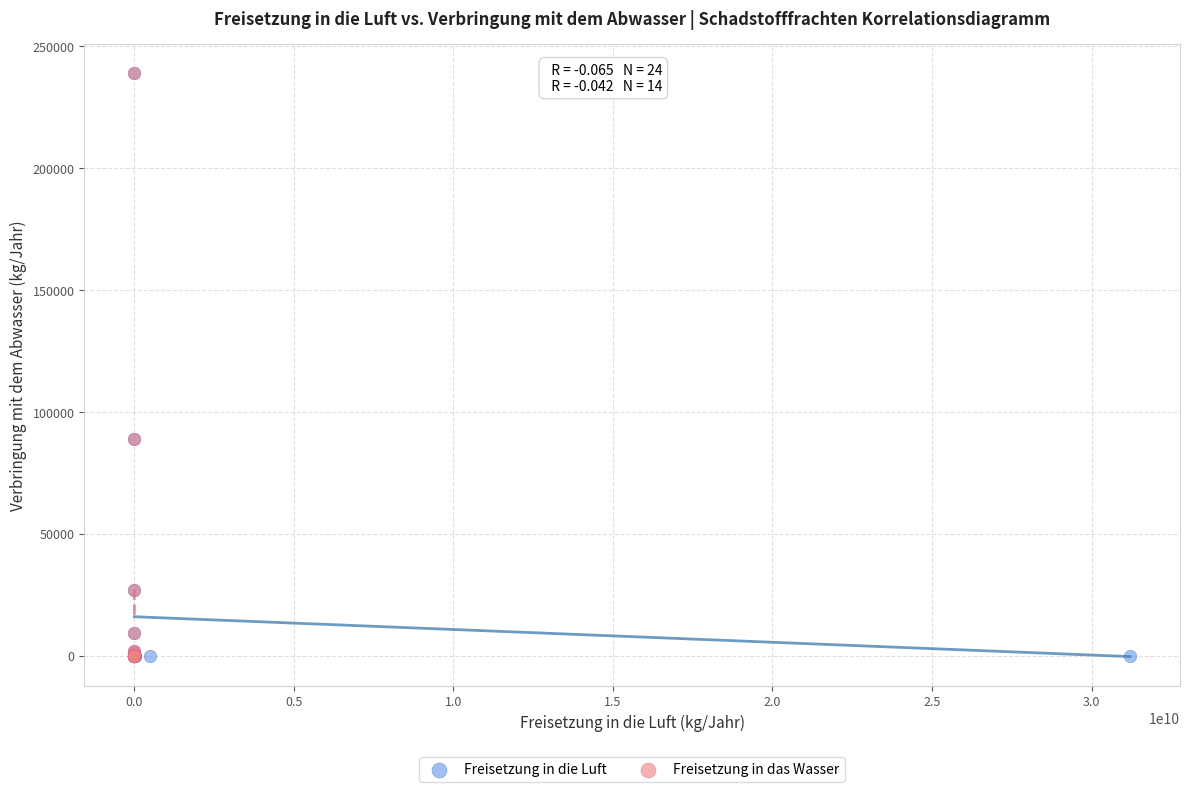

What are all the series names shown in the legend?

Freisetzung in die Luft, Freisetzung in das Wasser